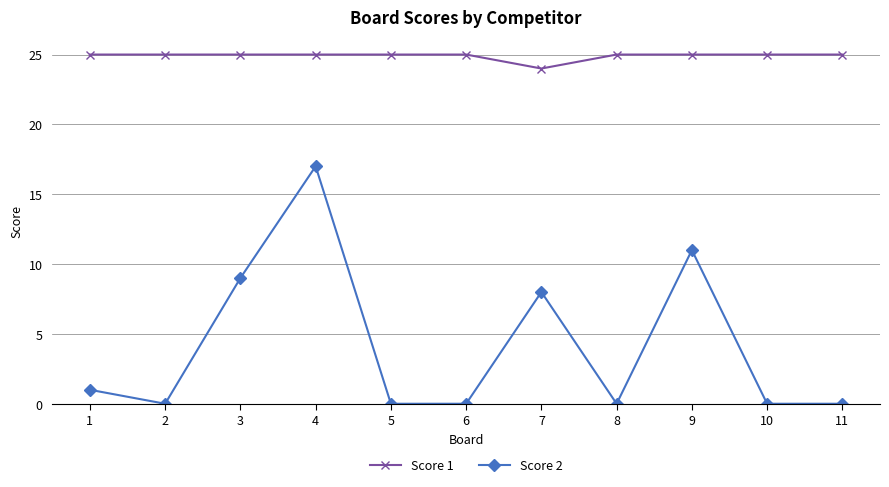

Rank the series by their maximum value, from lowest to highest.

Score 2, Score 1